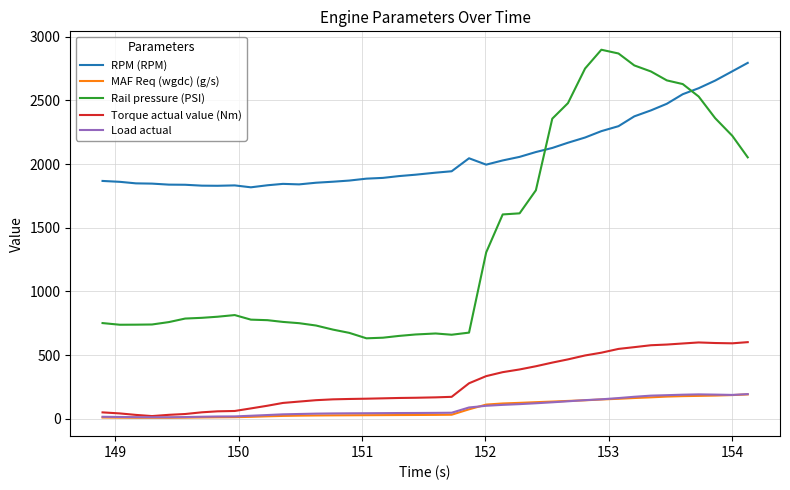

True or false: Rail pressure (PSI) and Torque actual value (Nm) cross at least once.

False